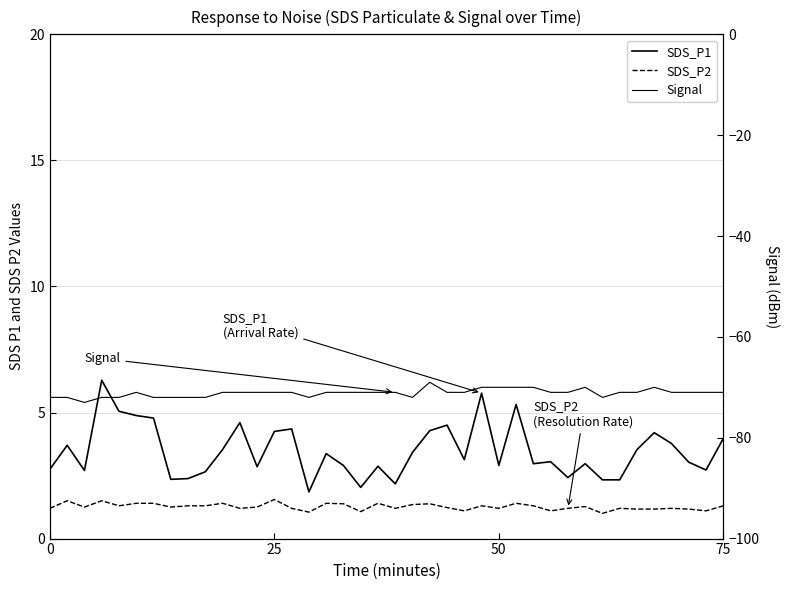

What is the minimum value shown in the chart?

-73.0